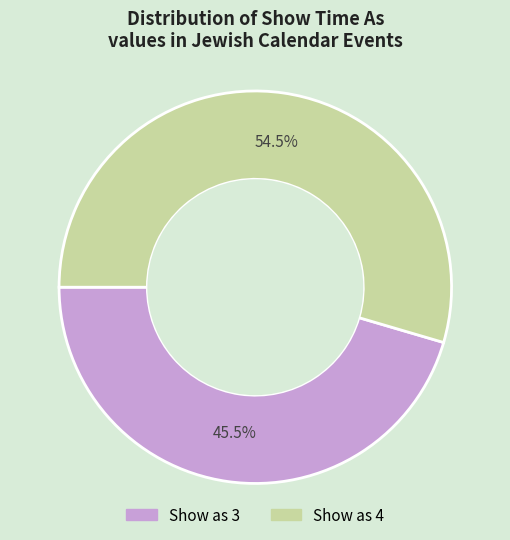

How many slices are in this pie chart?

2